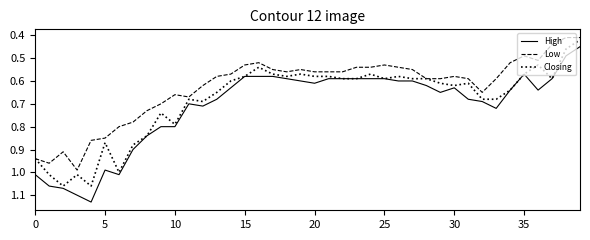

True or false: Low and High intersect in this chart.

False